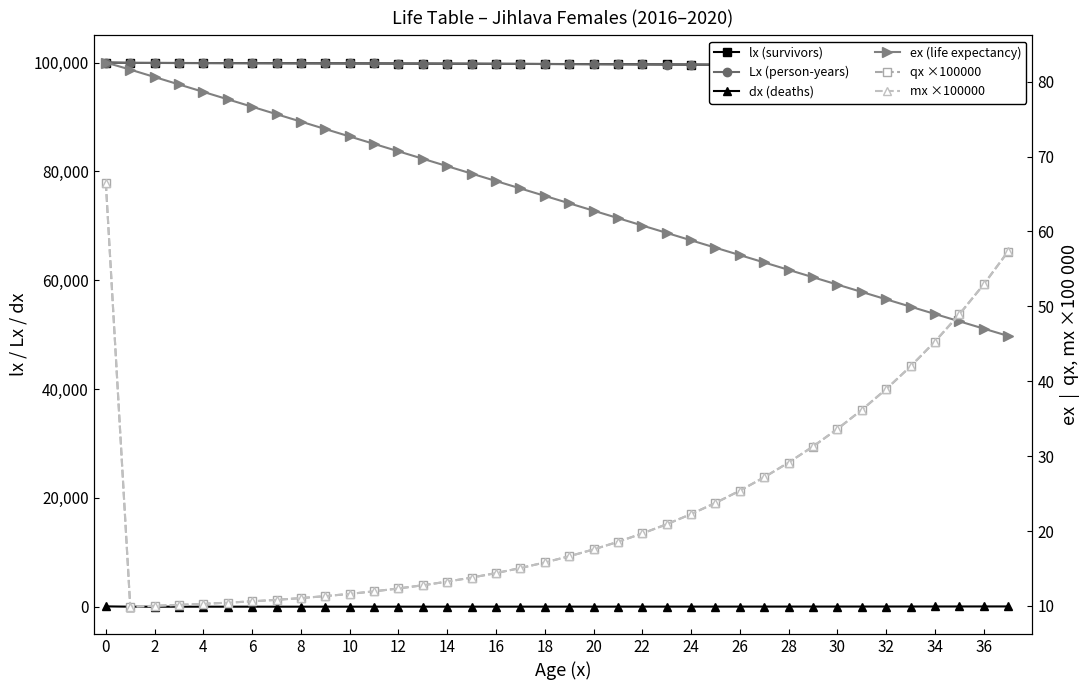

True or false: lx (survivors) and dx (deaths) cross at least once.

False